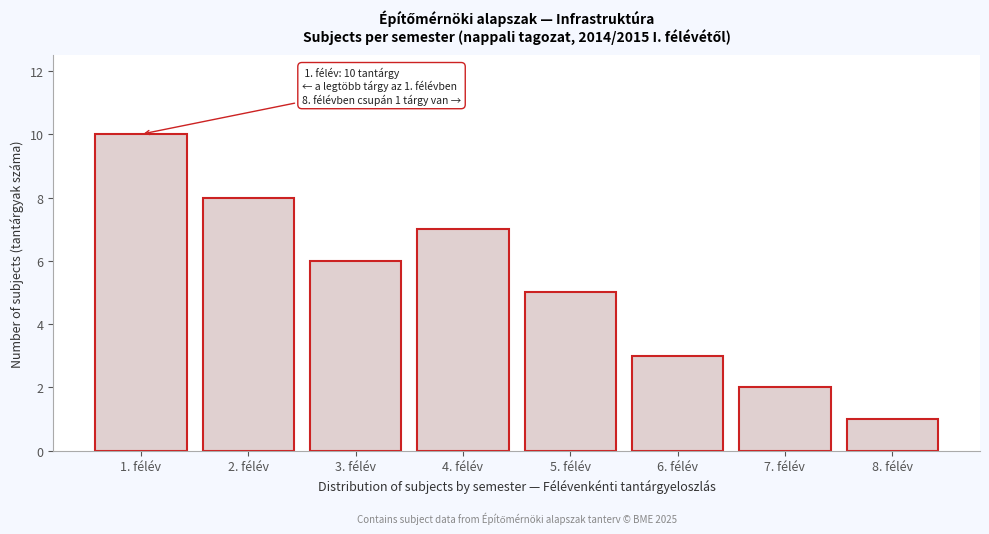

Reading right to left, what are all the values shown in this chart?

8. félév=1	7. félév=2	6. félév=3	5. félév=5	4. félév=7	3. félév=6	2. félév=8	1. félév=10